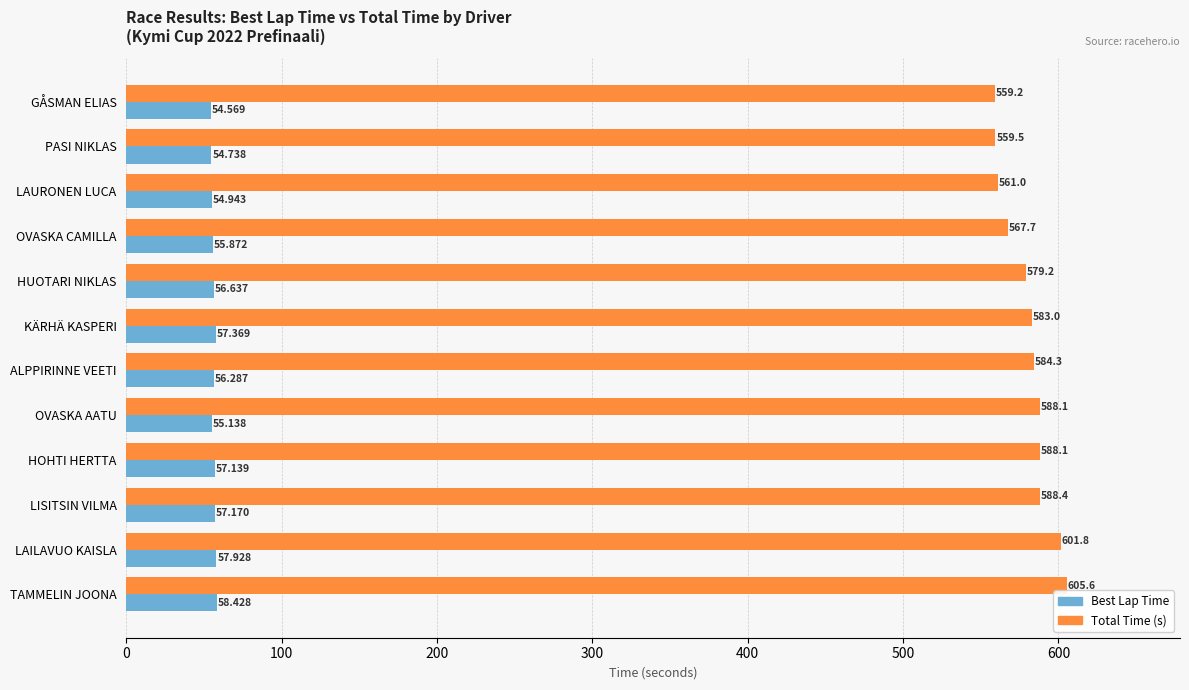

At which label does Total Time (s) reach its minimum?

GÅSMAN ELIAS